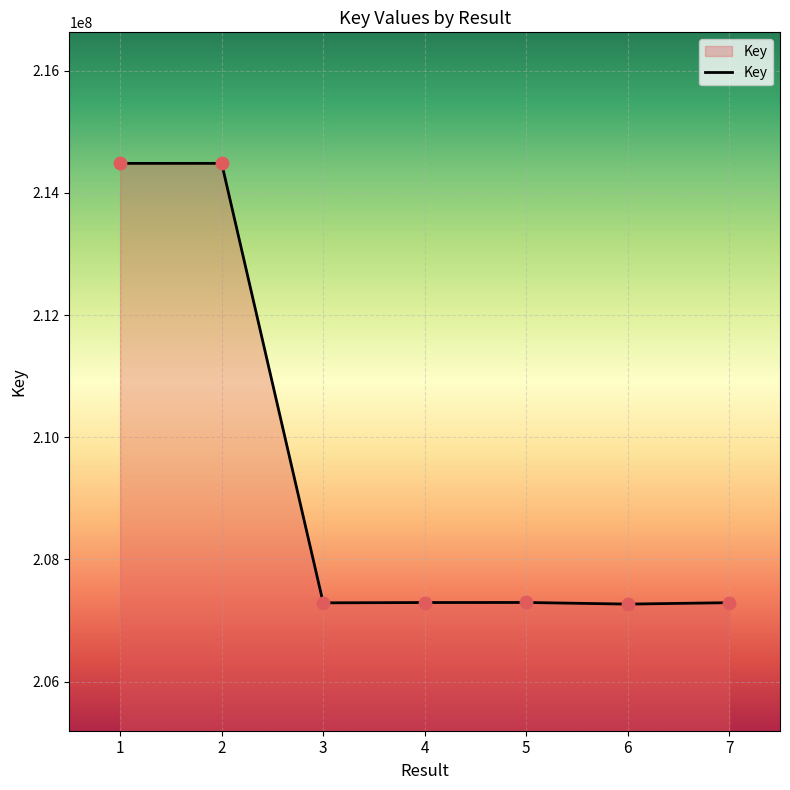

Between 6 and 2, which is larger?

2